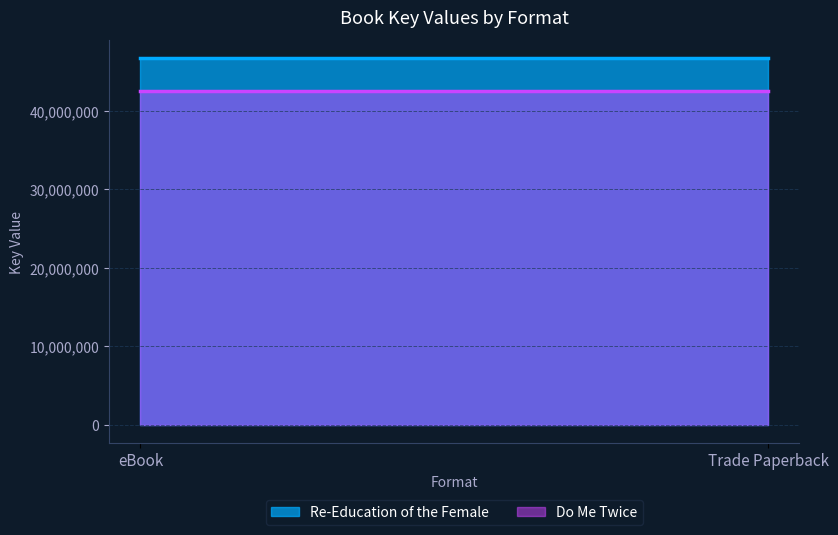

What is the label of the 2nd point from the right?

eBook